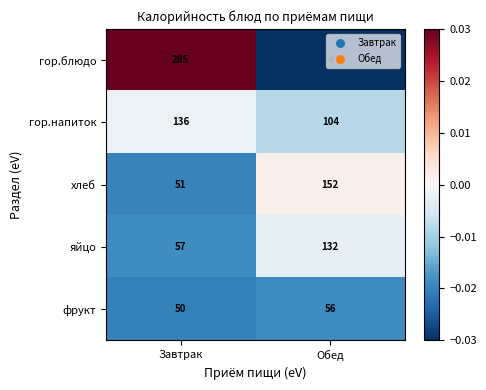

At Завтрак, list the series in order from smallest to largest.

фрукт, хлеб, яйцо, гор.напиток, гор.блюдо